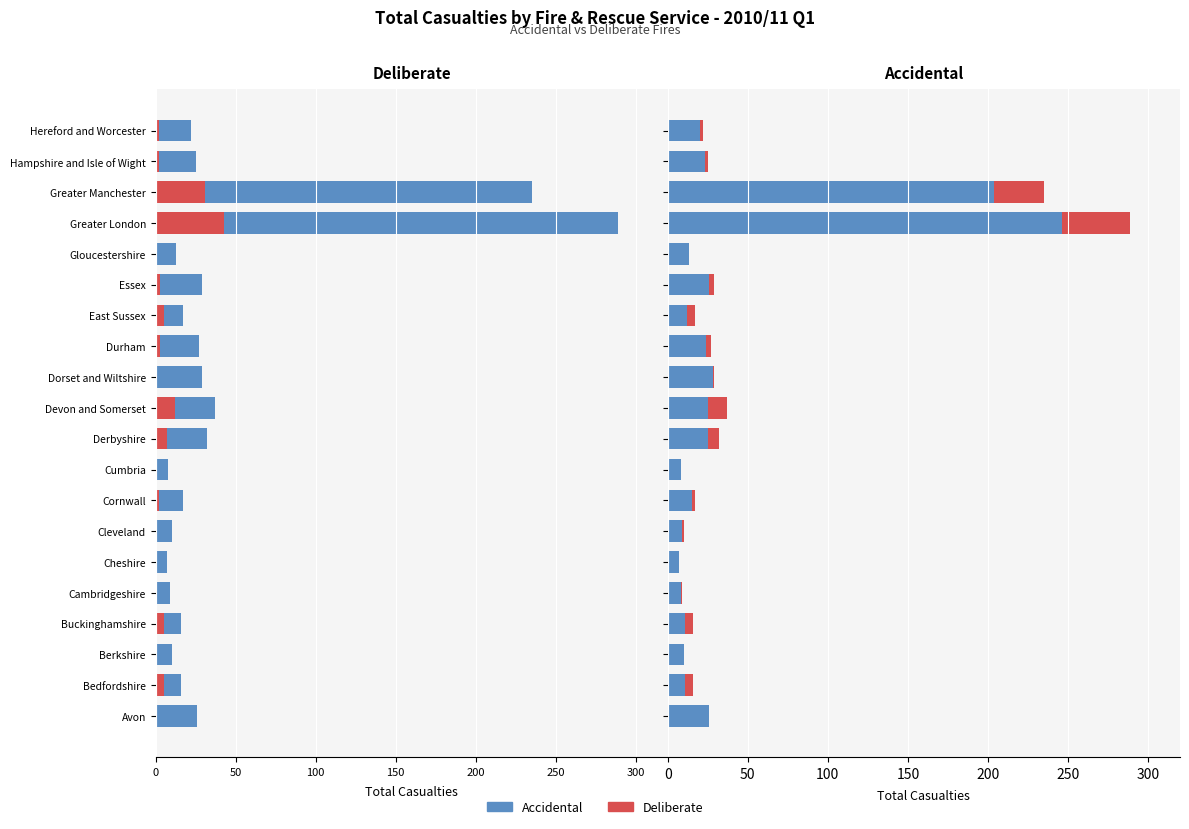

Reading right to left, extract all data points from this chart.

Deliberate: 2	2	31	43	0	3	5	3	1	12	7	0	2	1	0	1	5	0	5	0
Accidental: 20	23	204	246	13	26	12	24	28	25	25	8	15	9	7	8	11	10	11	26